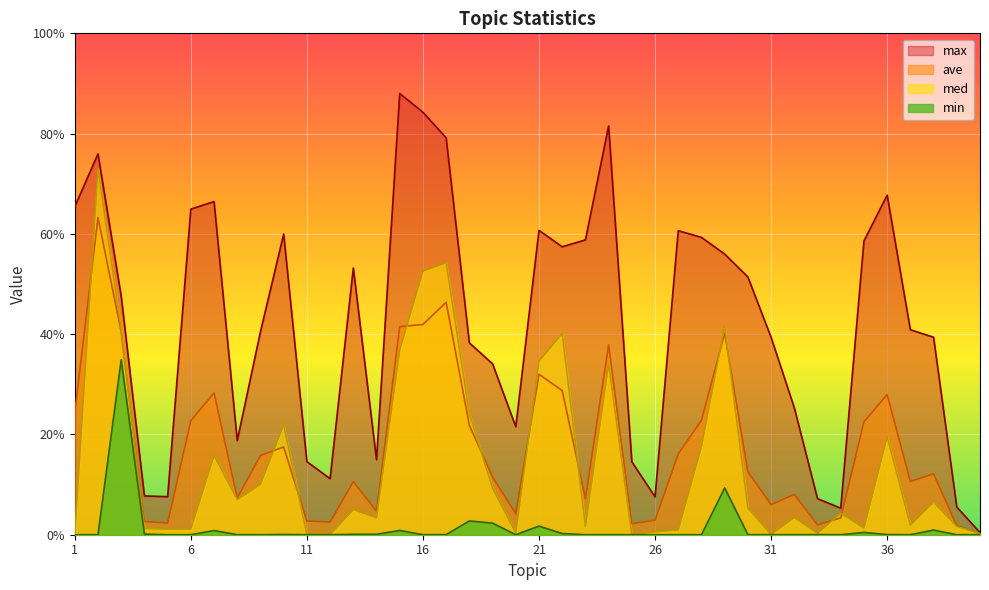

At which category does the chart reach its peak across all series?

15